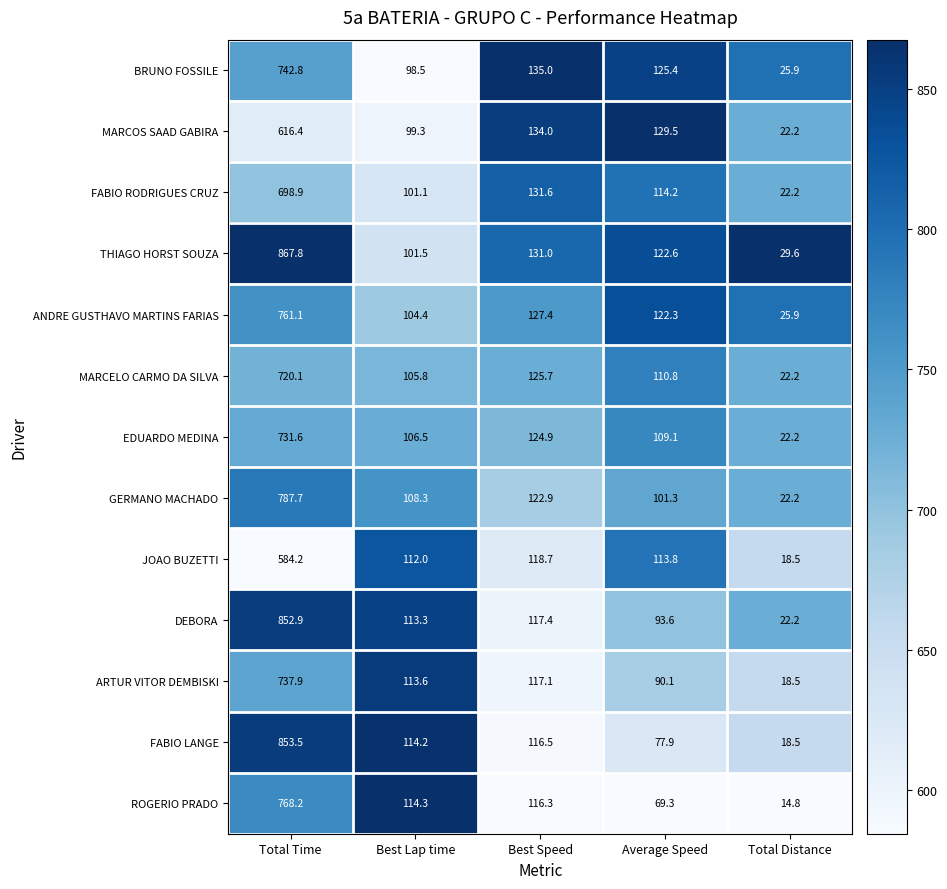

The value of EDUARDO MEDINA at Total Distance is 22.2. True or false?

True